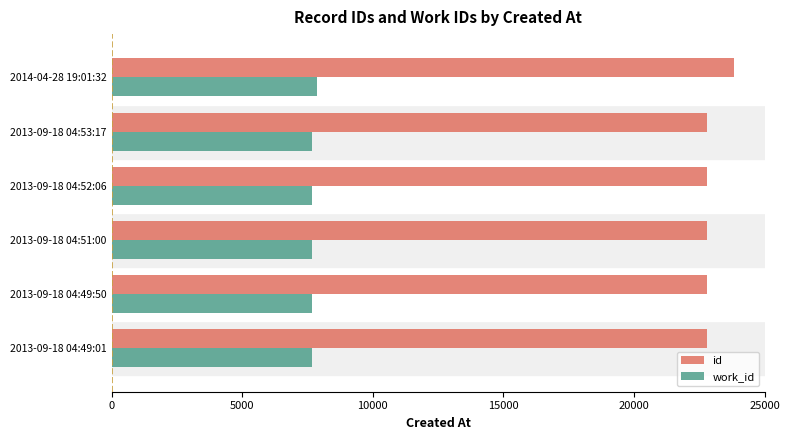

At which category is the sum across all series the highest?

2014-04-28 19:01:32